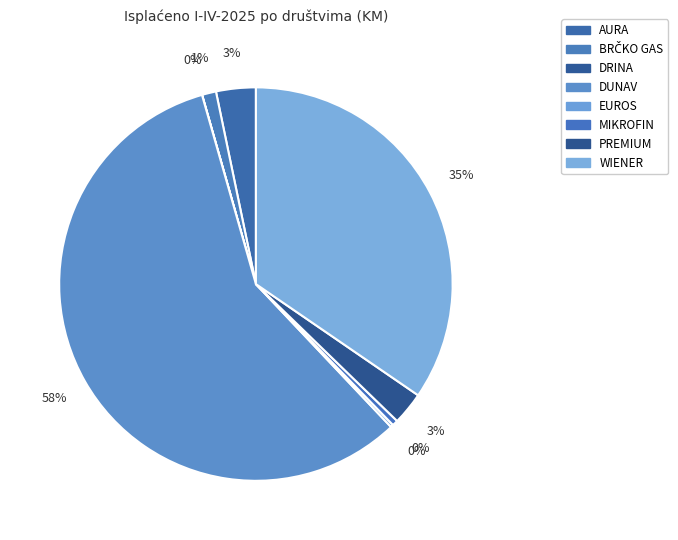

What percentage is NOT represented by MIKROFIN?

99.5%